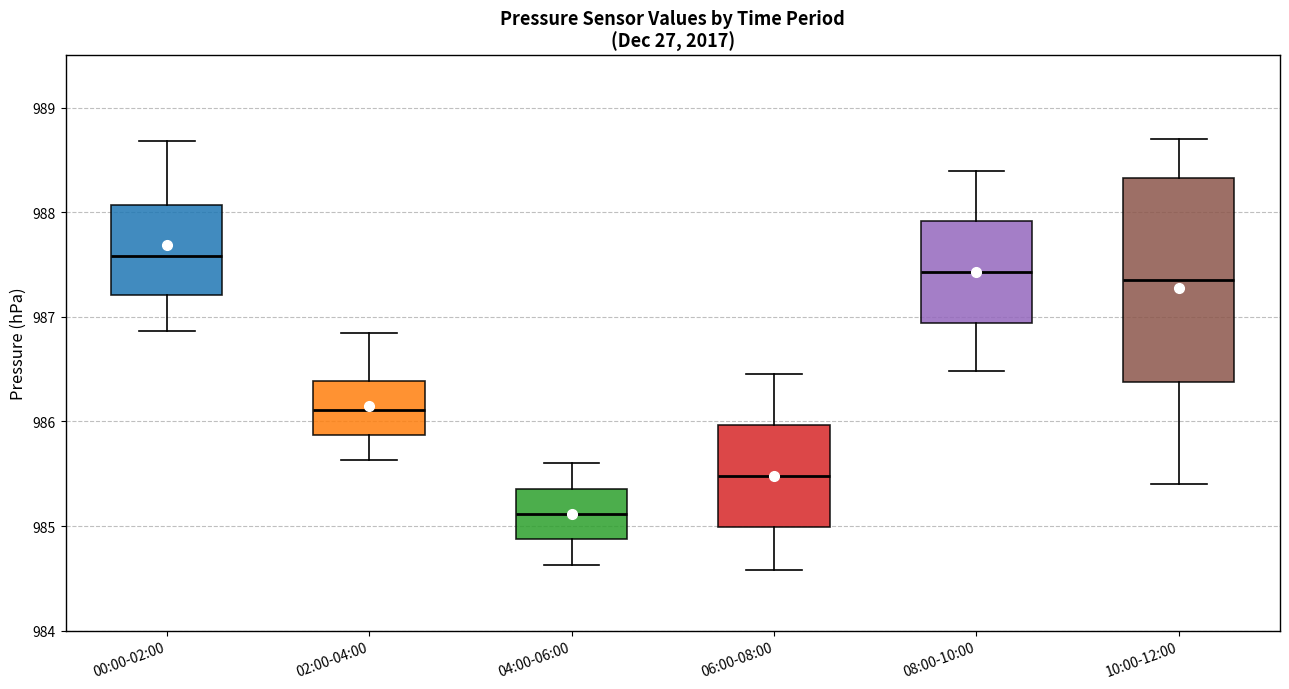

Reading left to right, transcribe this box plot: for each box, give where its median line is, the range the box spans, and where its two whiskers end, as read against the y-axis. The values are not printed on the chart, so give them approximately, as read against the axis.

00:00-02:00: median 987.6, box 987.2 to 988.1, whiskers 986.9 to 988.7
02:00-04:00: median 986.1, box 985.9 to 986.4, whiskers 985.6 to 986.9
04:00-06:00: median 985.1, box 984.9 to 985.4, whiskers 984.6 to 985.6
06:00-08:00: median 985.5, box 985.0 to 986.0, whiskers 984.6 to 986.5
08:00-10:00: median 987.4, box 986.9 to 987.9, whiskers 986.5 to 988.4
10:00-12:00: median 987.4, box 986.4 to 988.3, whiskers 985.4 to 988.7